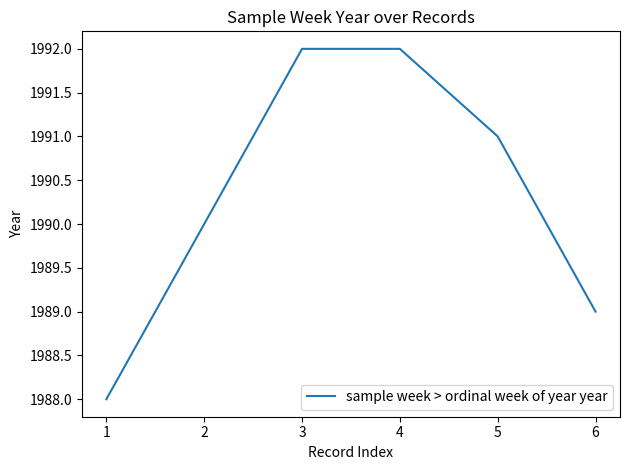

The chart shows a value of 441 at 5. True or false?

False